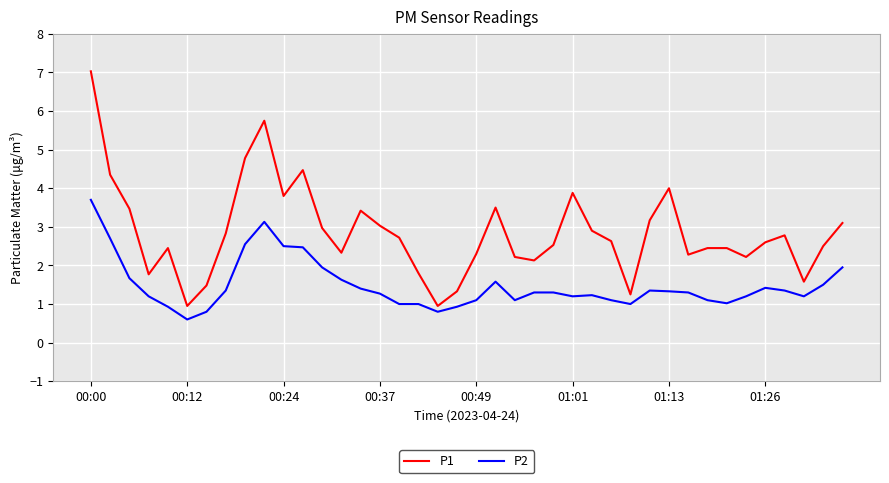

Rank the series by their average value, from highest to lowest.

P1, P2